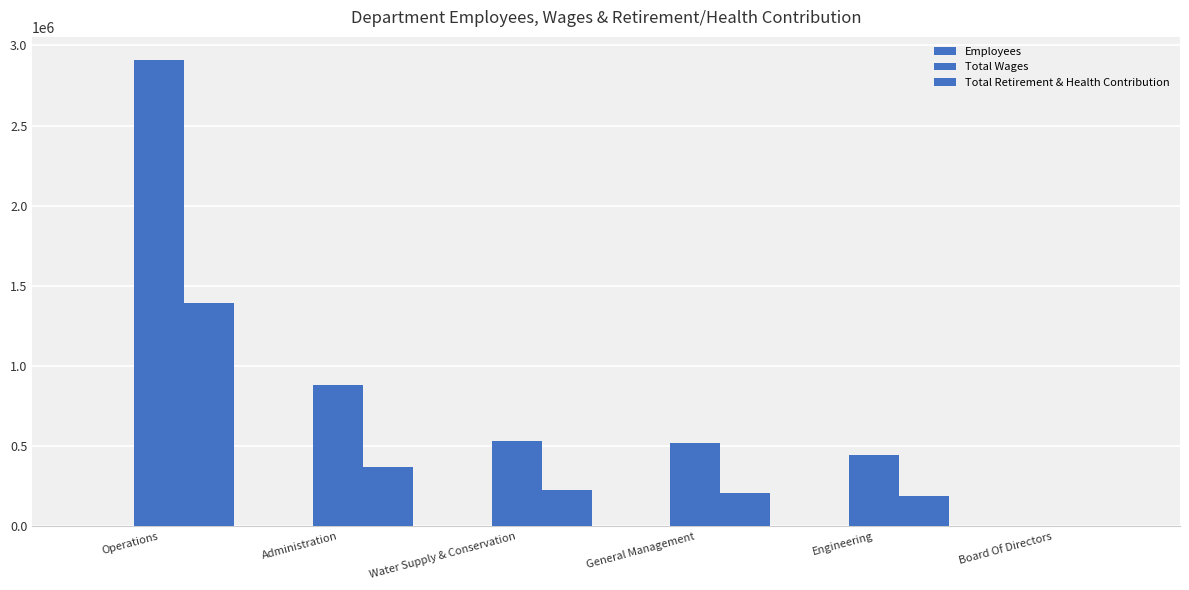

How many data points does each series have?

6